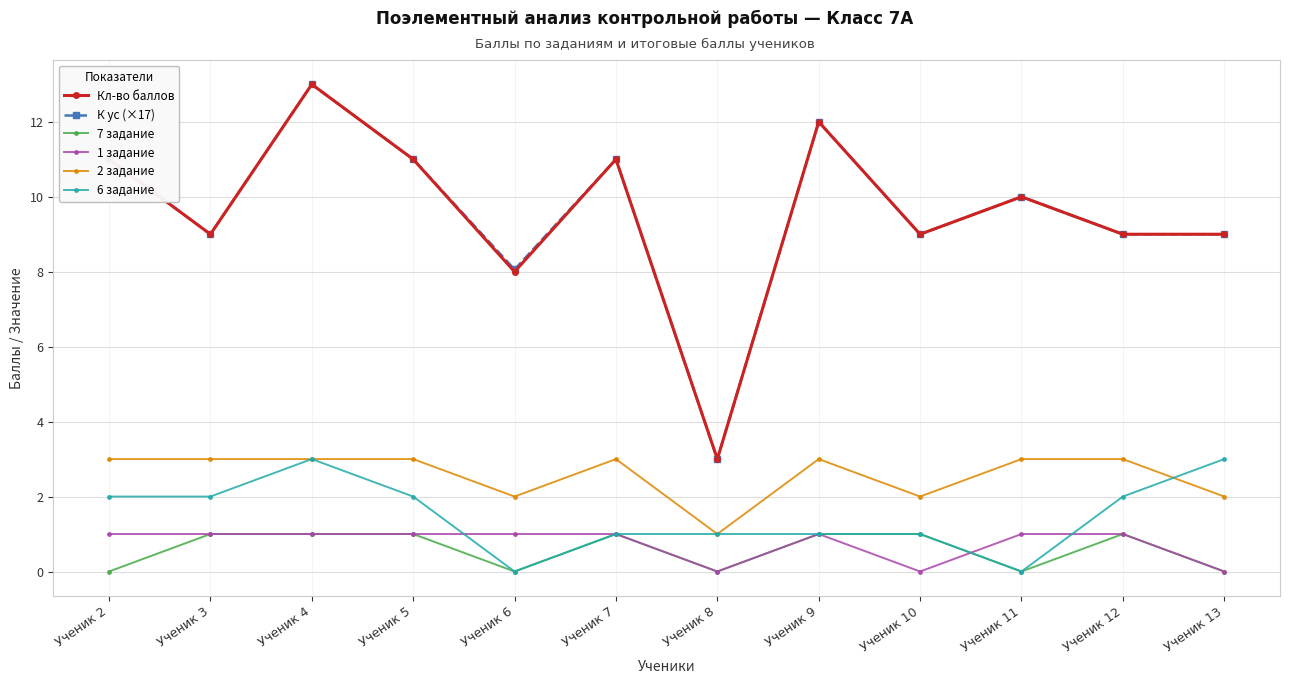

What is the spread (max minus min) of values at Ученик 10?

9.0